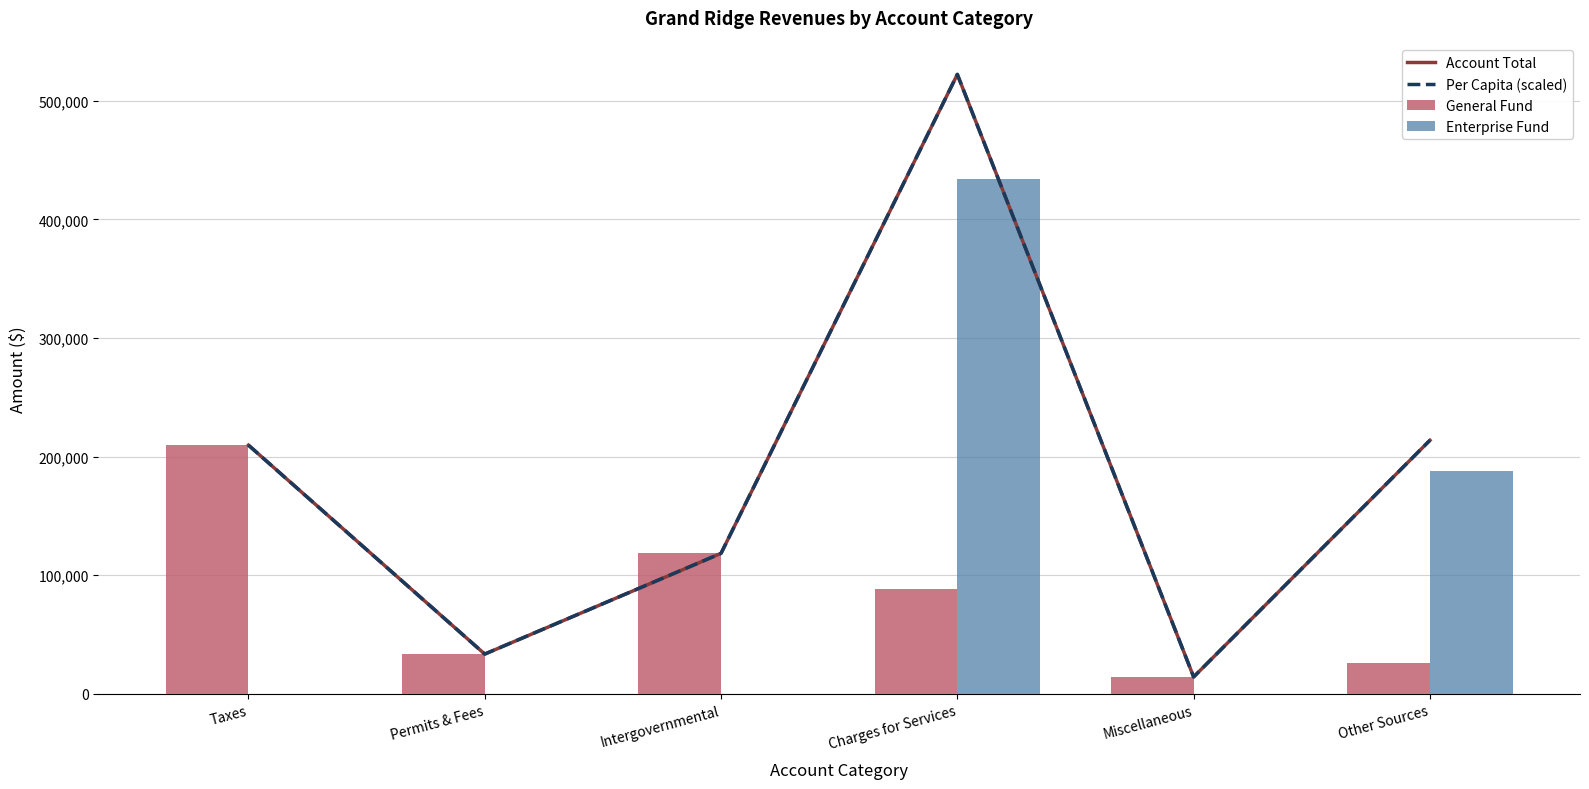

What is the total value across all series at Other Sources?

641235.6